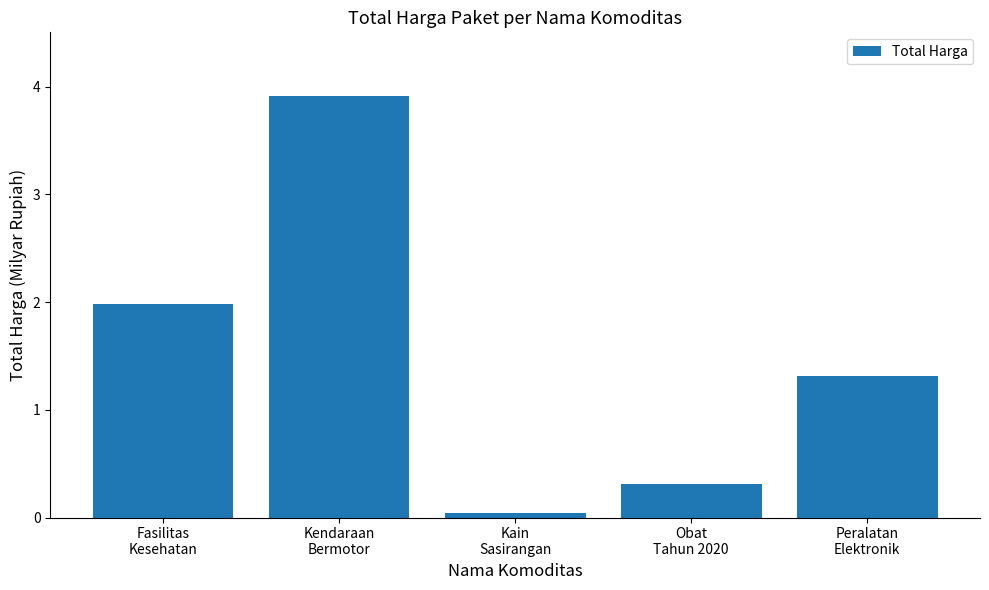

At which label is the value closest to 1?

Peralatan
Elektronik